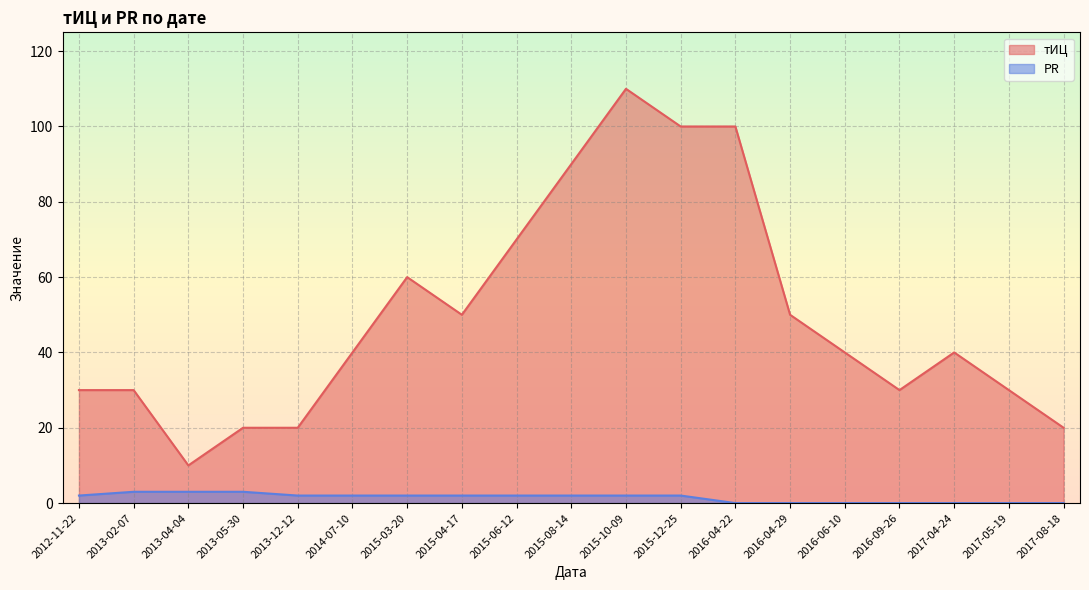

True or false: тИЦ and PR cross at least once.

False